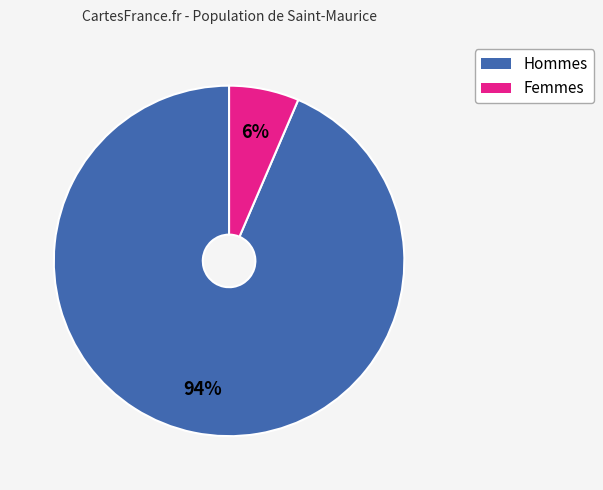

How many segments does this pie chart have?

2